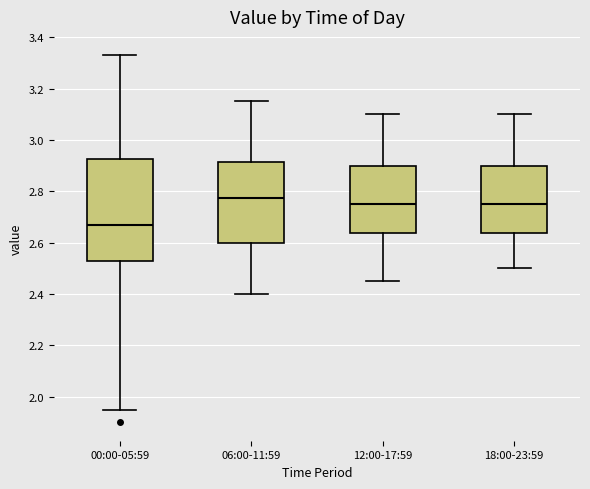

Which box is the tallest, from its lower edge to its upper edge?

00:00-05:59